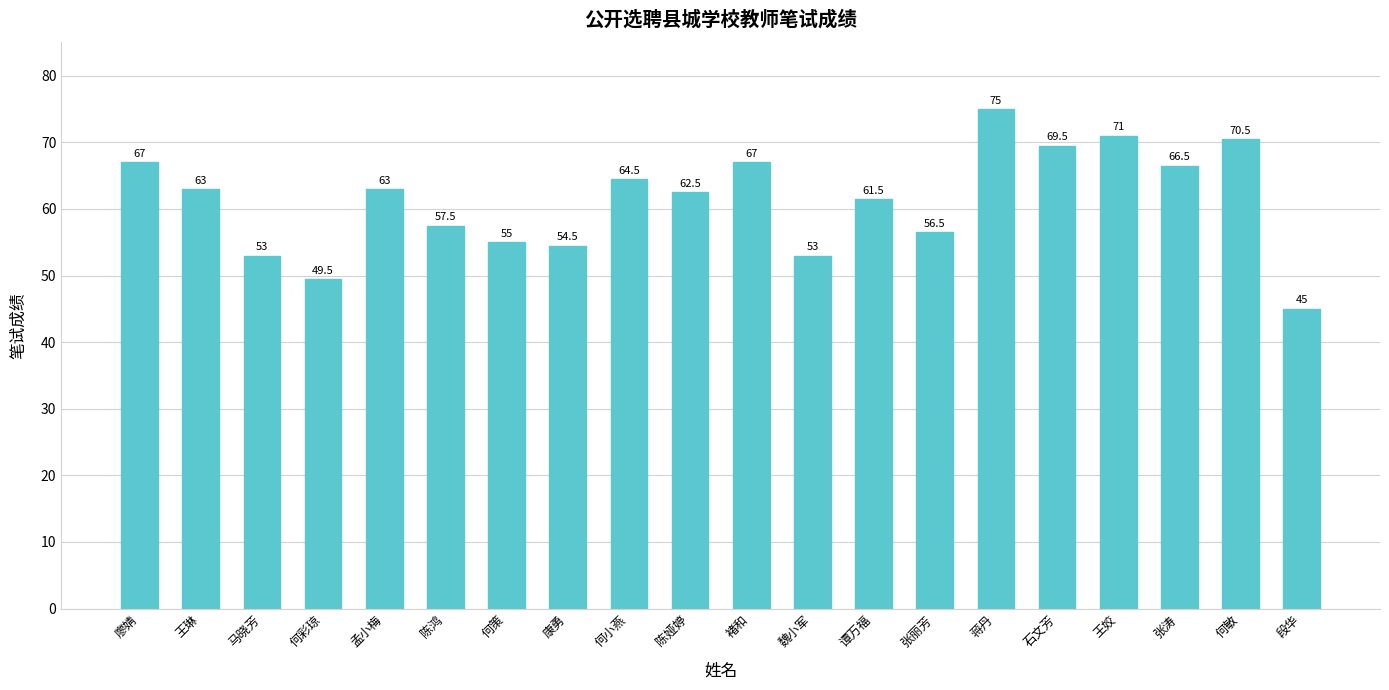

What is the change in value from 马晓芳 to 张涛?

+13.5